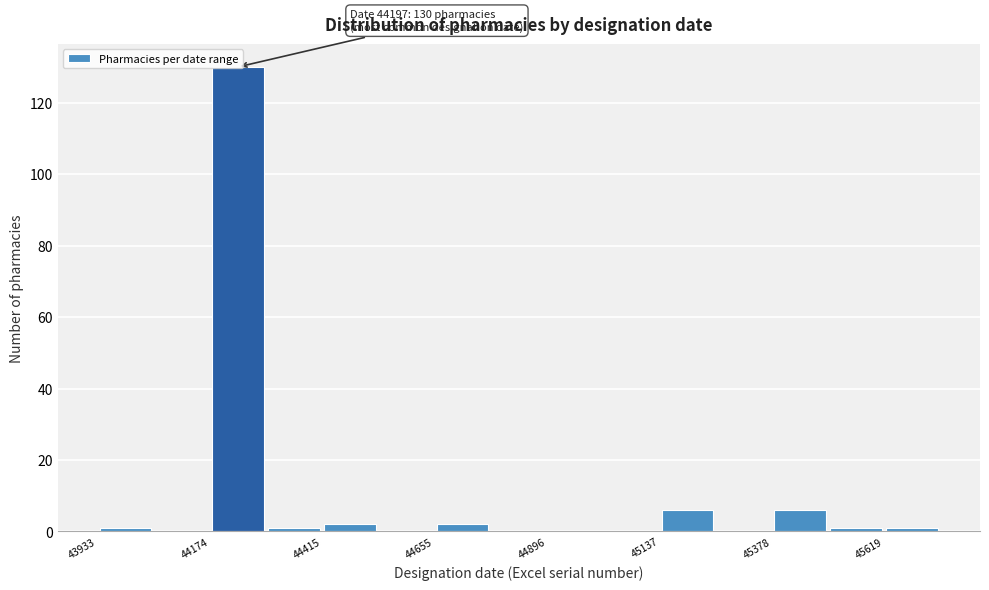

Read against the x-axis, roughly where is the centre of the tallest bar?

44250